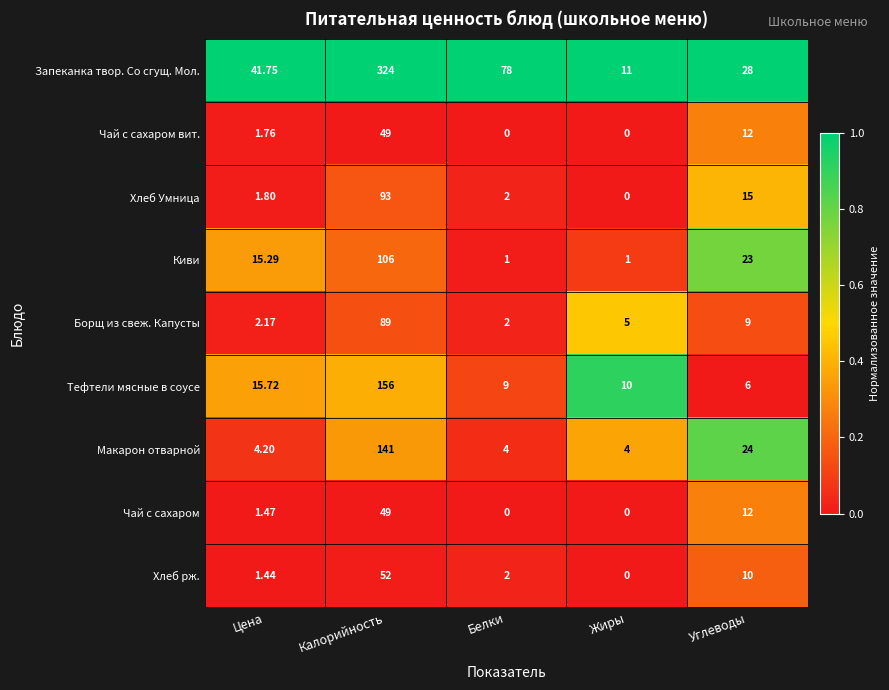

Between Жиры and Углеводы, which series saw the biggest shift?

Киви